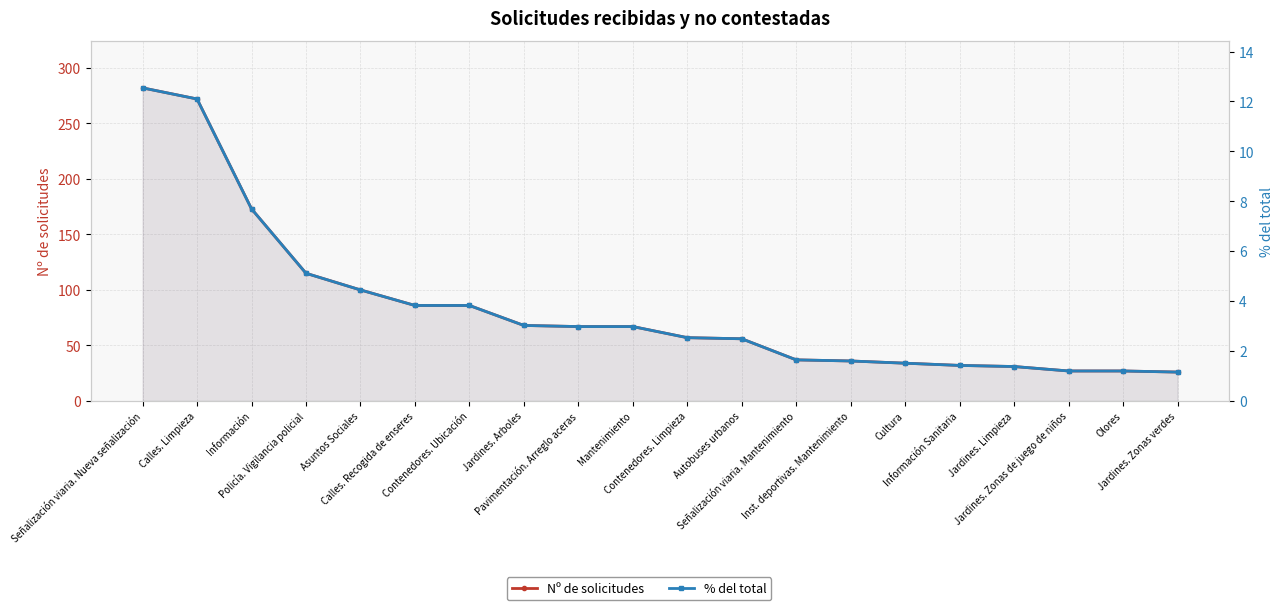

What is the total value across all series at Información?

180.7